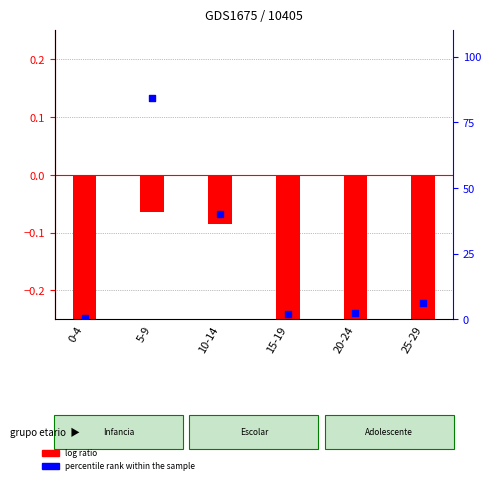

At which category is the sum across all series the highest?

5-9